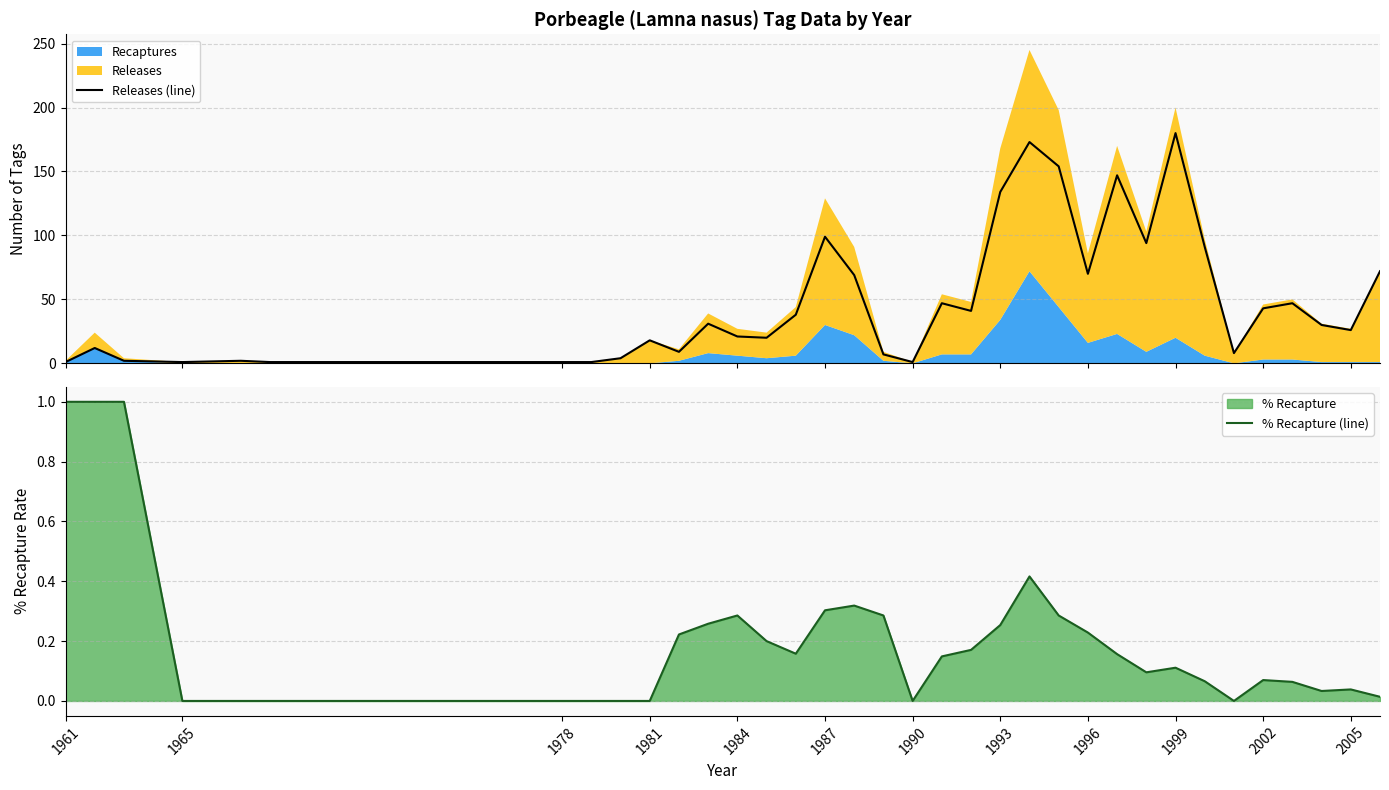

At how many categories does at least one series exceed 139?

4